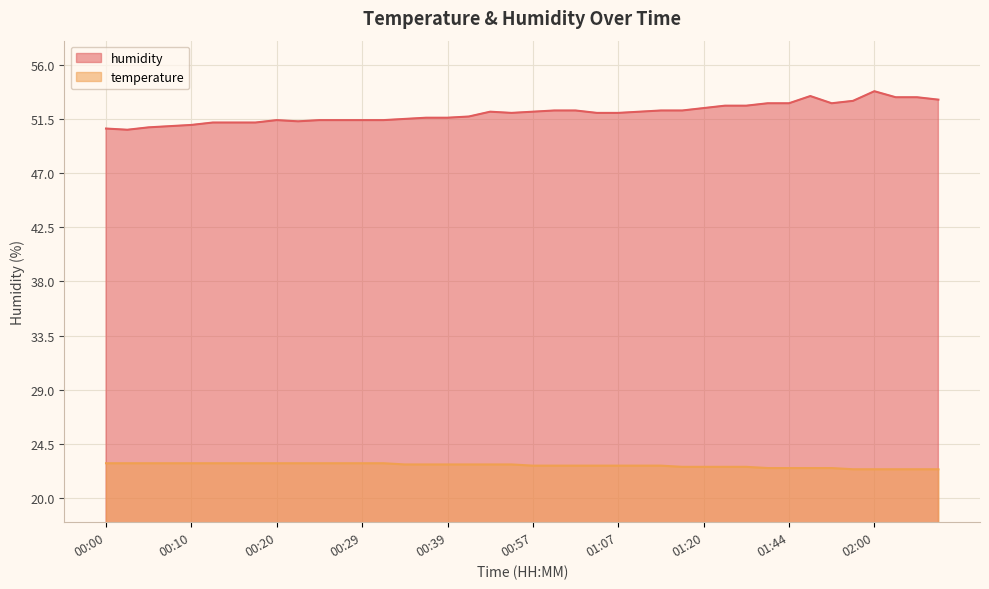

What is the spread (max minus min) of values at 00:25?

28.5